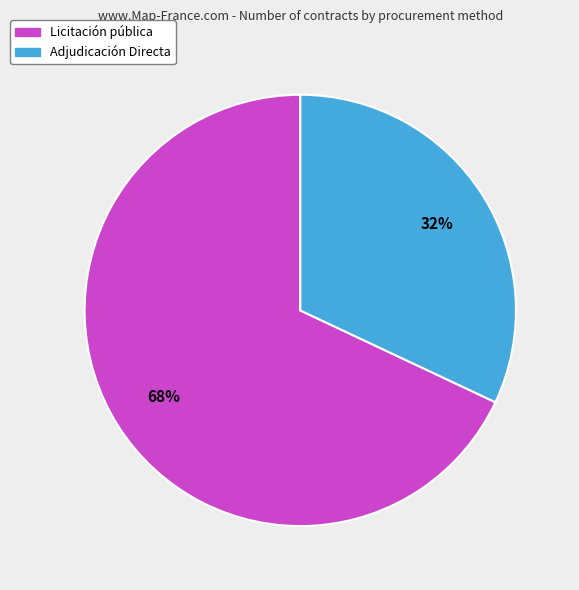

Between Adjudicación Directa and Licitación pública, which is larger?

Licitación pública